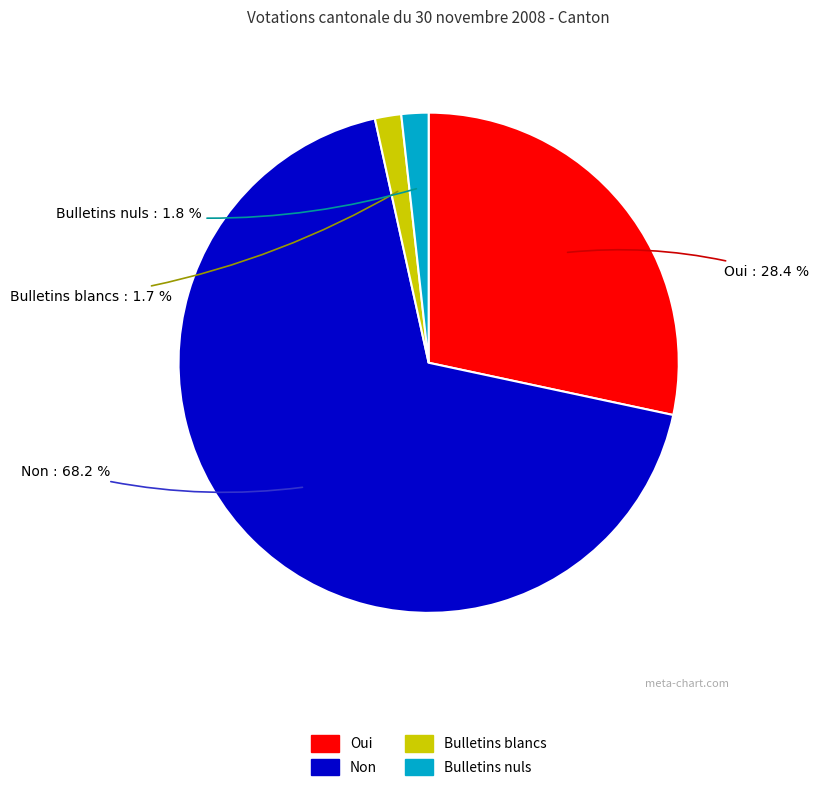

How much of the chart is everything except Oui?

71.6%